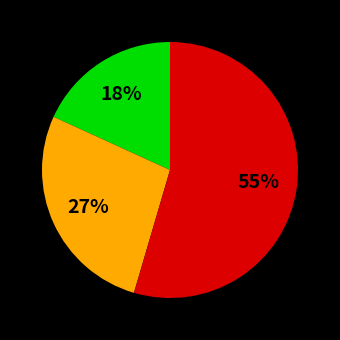

Count the number of slices in the pie.

3